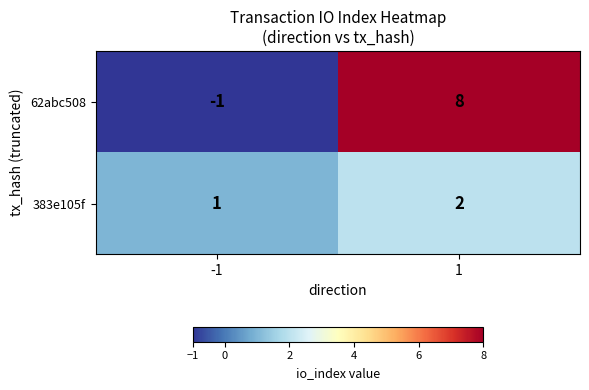

At -1, list the series in order from smallest to largest.

62abc508, 383e105f